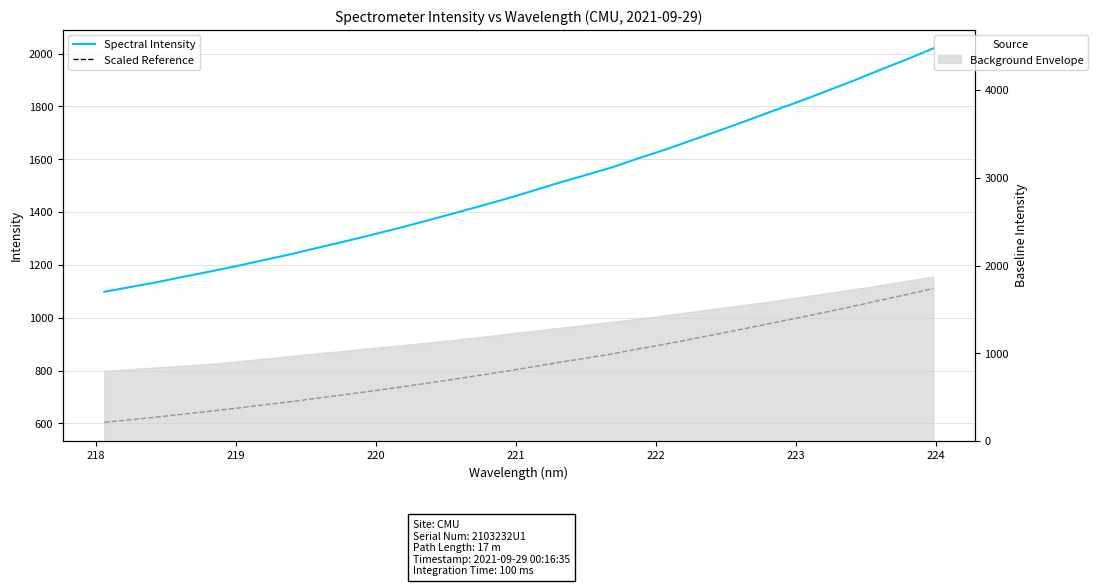

How many data points does each series have?

32